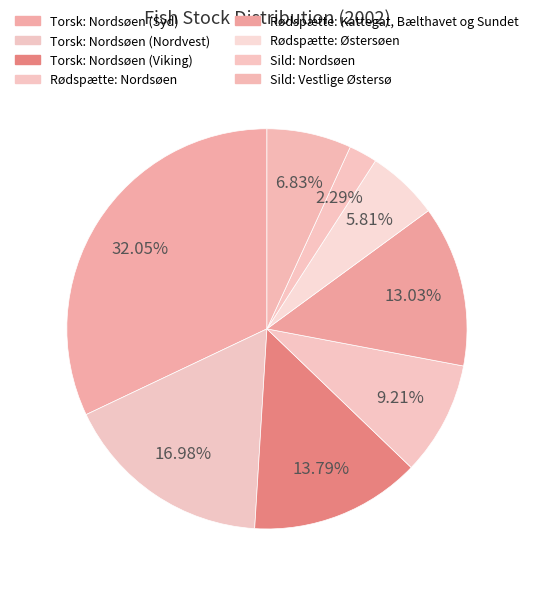

To the nearest percent, what portion does Sild: Vestlige Østersø represent?

7%